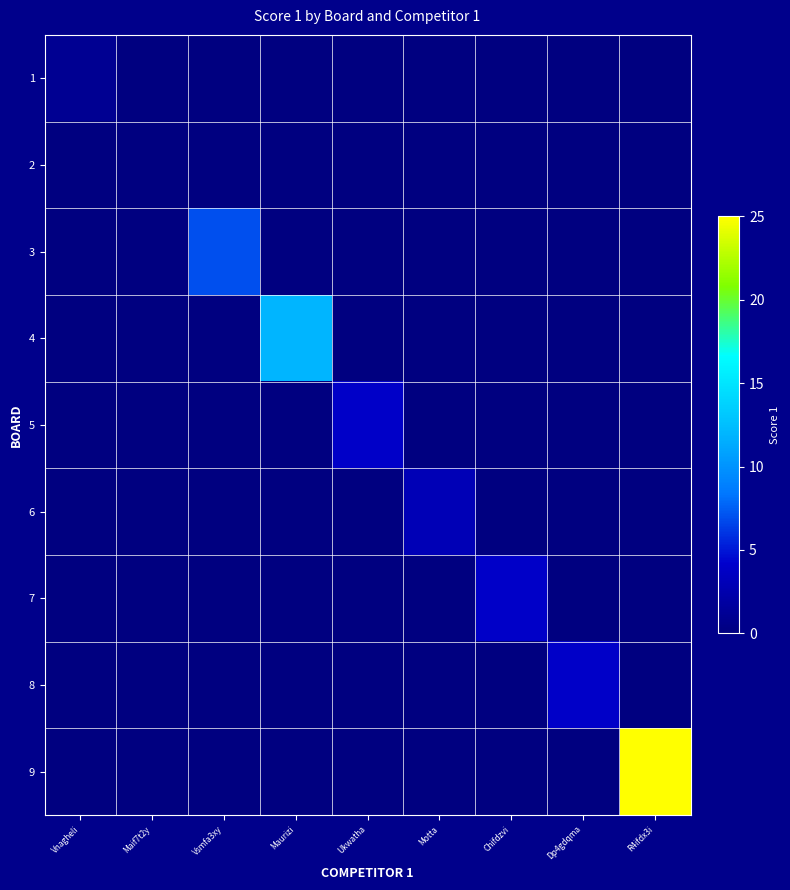

At which category is the sum across all series the highest?

R4ifdx3i